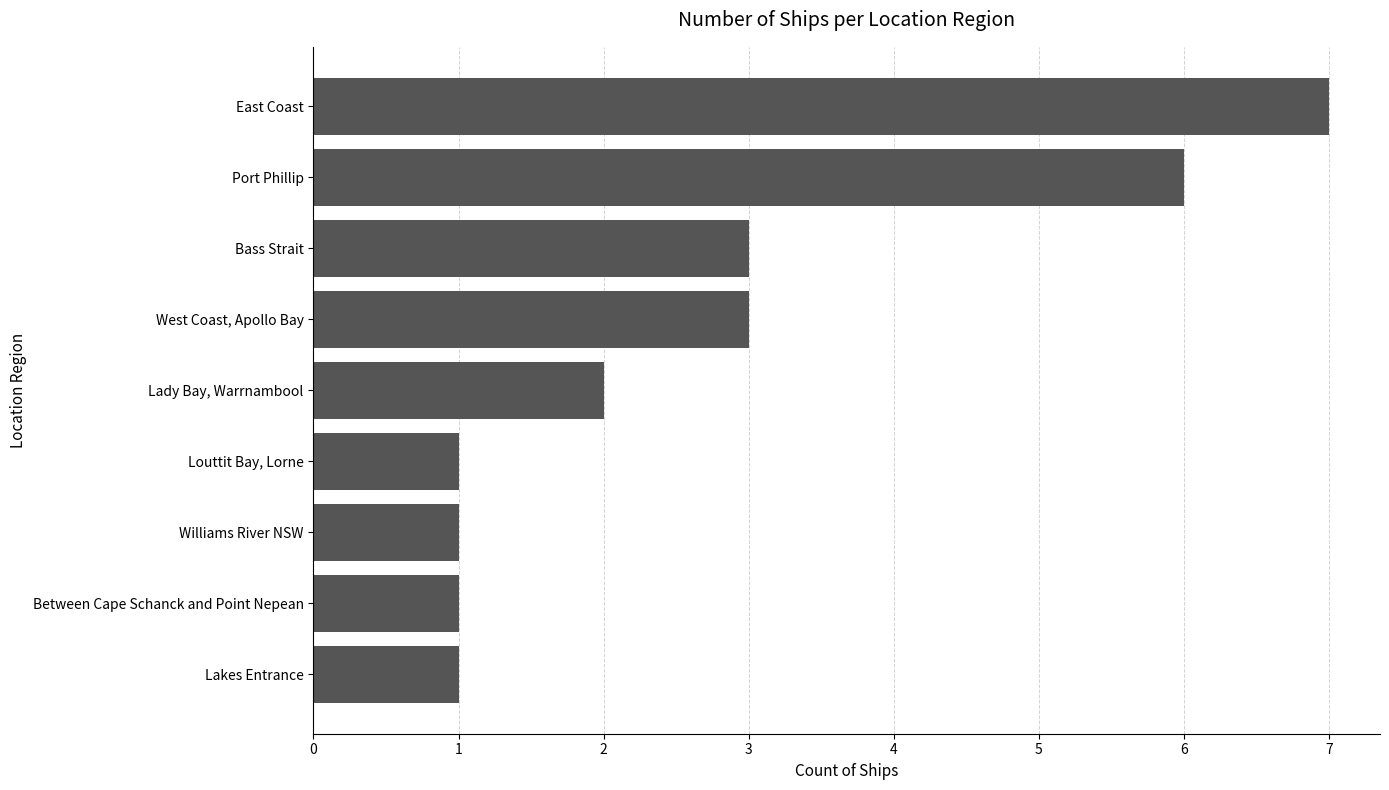

How many data points does each series have?

9